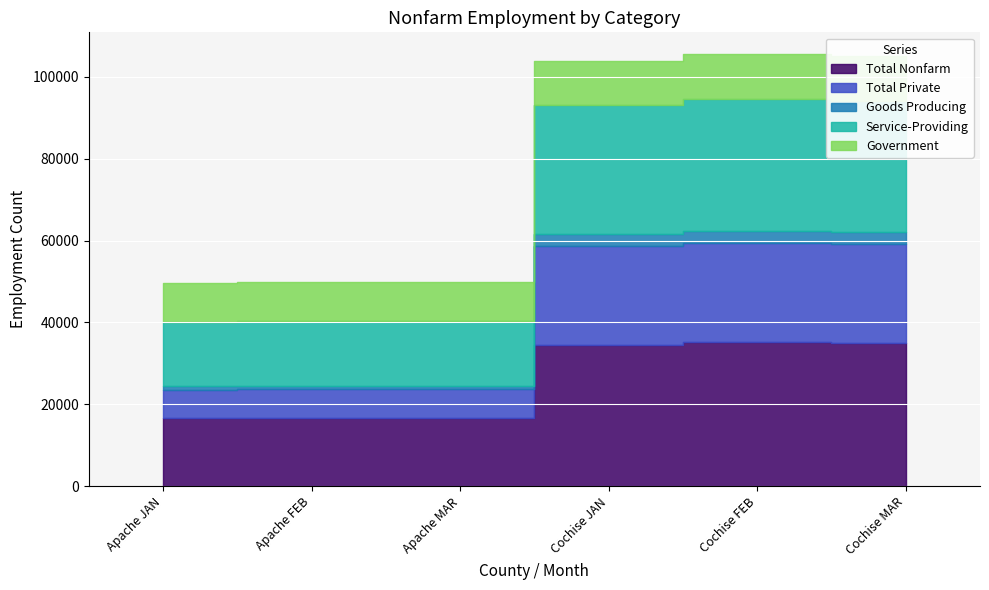

What value does the Goods Producing series have at Apache MAR, to the nearest 100?

800